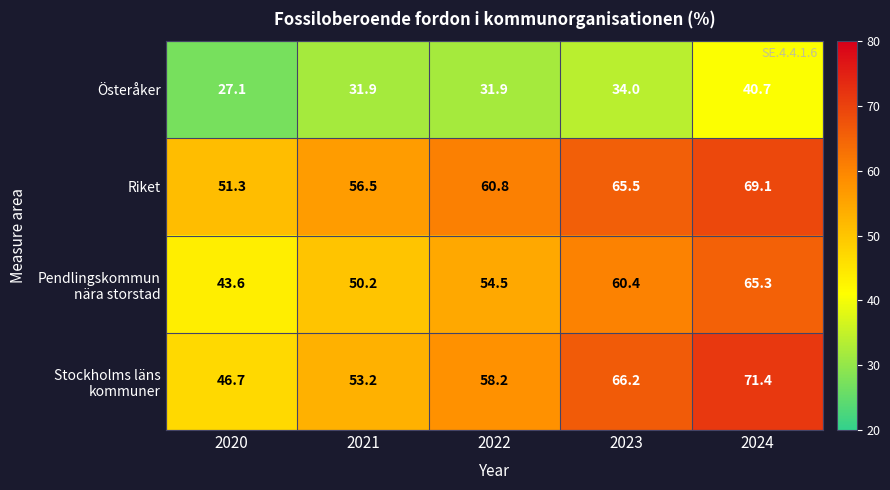

True or false: Österåker has a value of 27.1 at 2020.

True